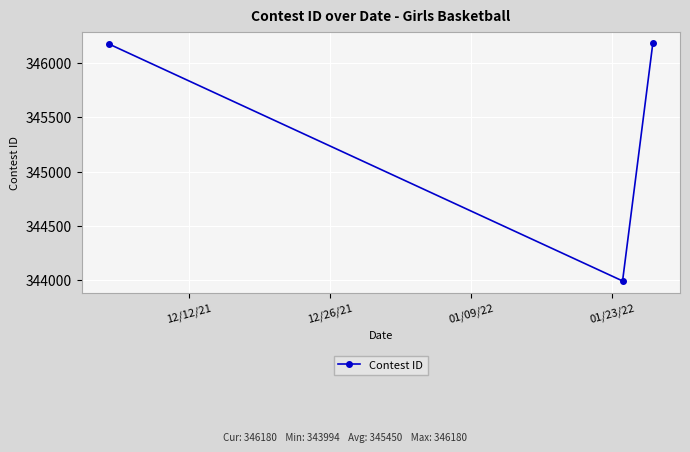

What is the maximum value shown in the chart?

346180